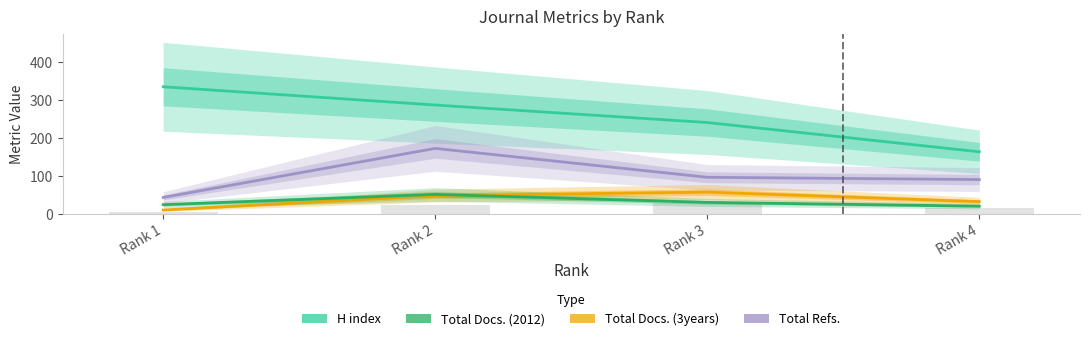

Rank the series by their maximum value, from lowest to highest.

Total Docs. (2012), Total Docs. (3years), Total Refs., H index